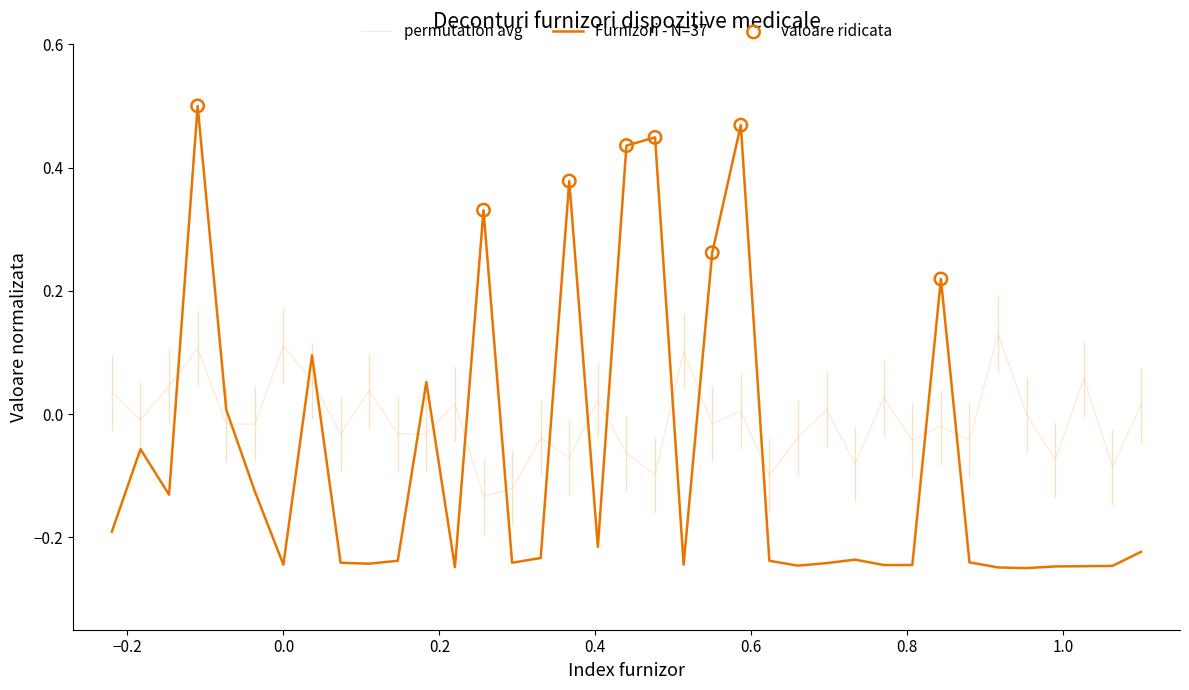

Which series has the largest range (max minus min)?

Furnizori - N=37